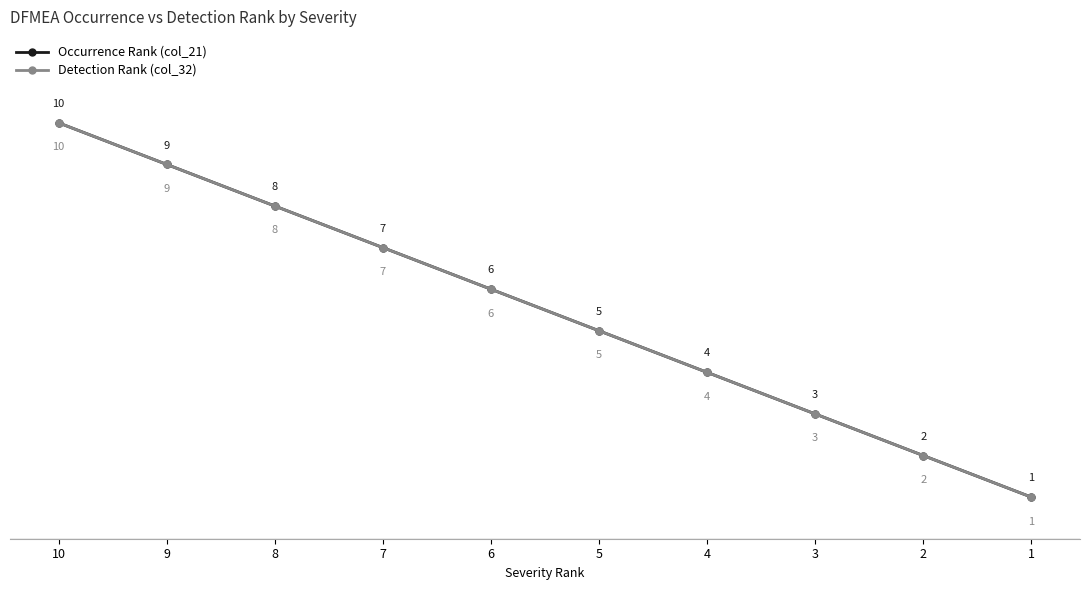

Rank the categories by Occurrence Rank (col_21) value from lowest to highest.

1, 2, 3, 4, 5, 6, 7, 8, 9, 10